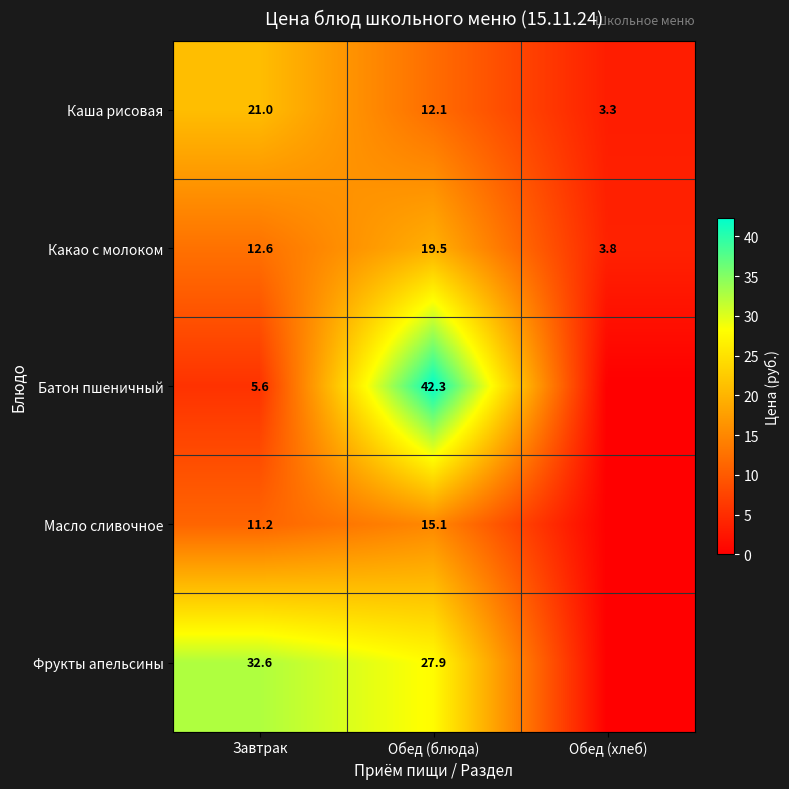

How many series are shown in this chart?

5